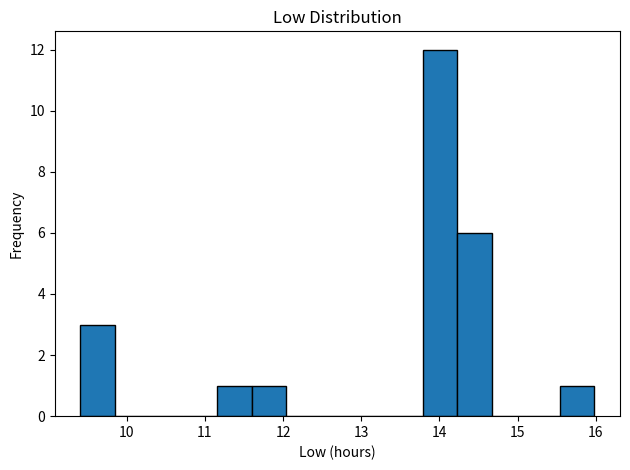

Reading left to right, list every bar in this chart as the range it spans on the x-axis followed by its height. Neither the bar edges nor the heights are printed on the chart, so give them approximately, as read against the axes.

9.4 to 9.8: 3
9.8 to 10.3: 0
10.3 to 10.7: 0
10.7 to 11.2: 0
11.2 to 11.6: 1
11.6 to 12.0: 1
12.0 to 12.5: 0
12.5 to 12.9: 0
12.9 to 13.4: 0
13.4 to 13.8: 0
13.8 to 14.2: 12
14.2 to 14.7: 6
14.7 to 15.1: 0
15.1 to 15.5: 0
15.5 to 16.0: 1